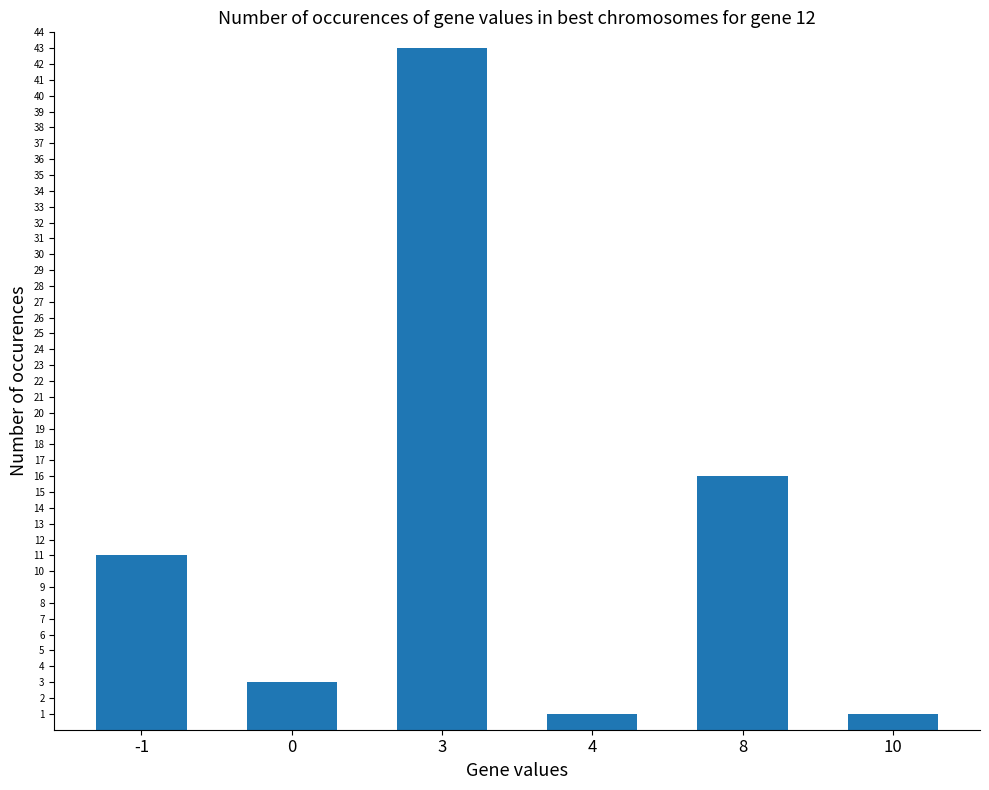

What is the sum of all values?

75